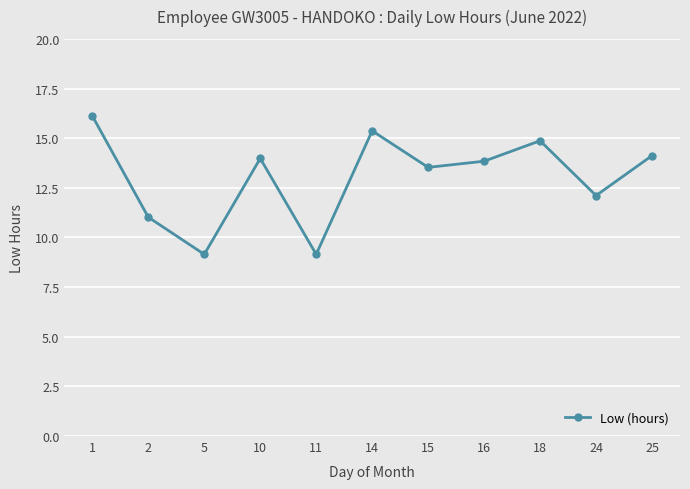

The value at 14 is 21.5. True or false?

False